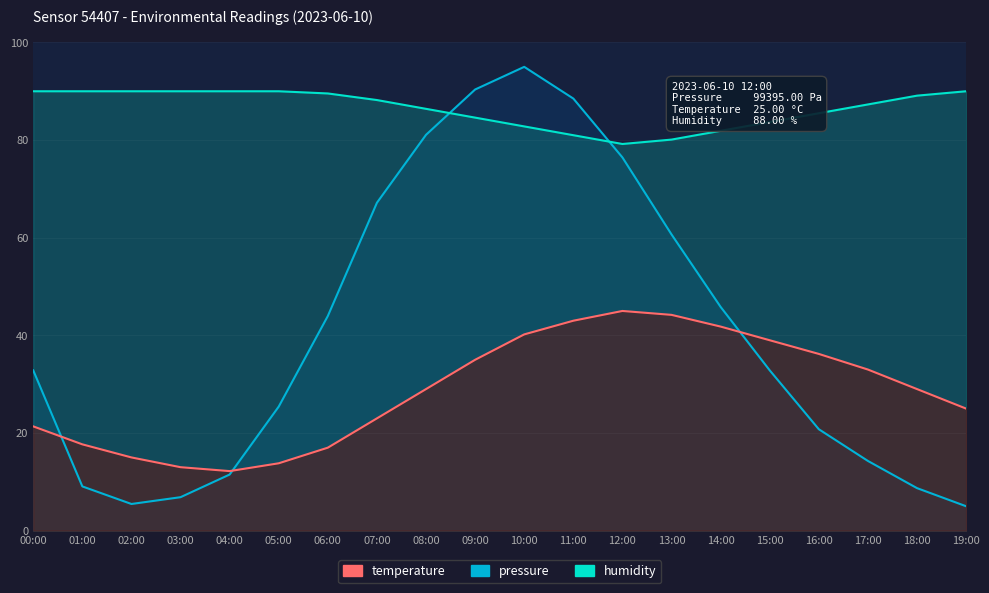

Where is temperature nearest to the value 28?

08:00